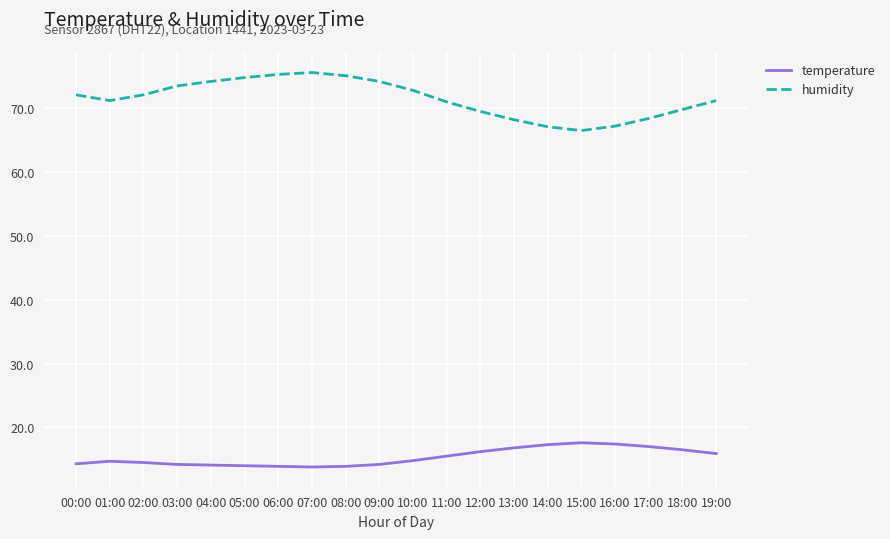

The temperature series shows 23.2 at 19:00. True or false?

False